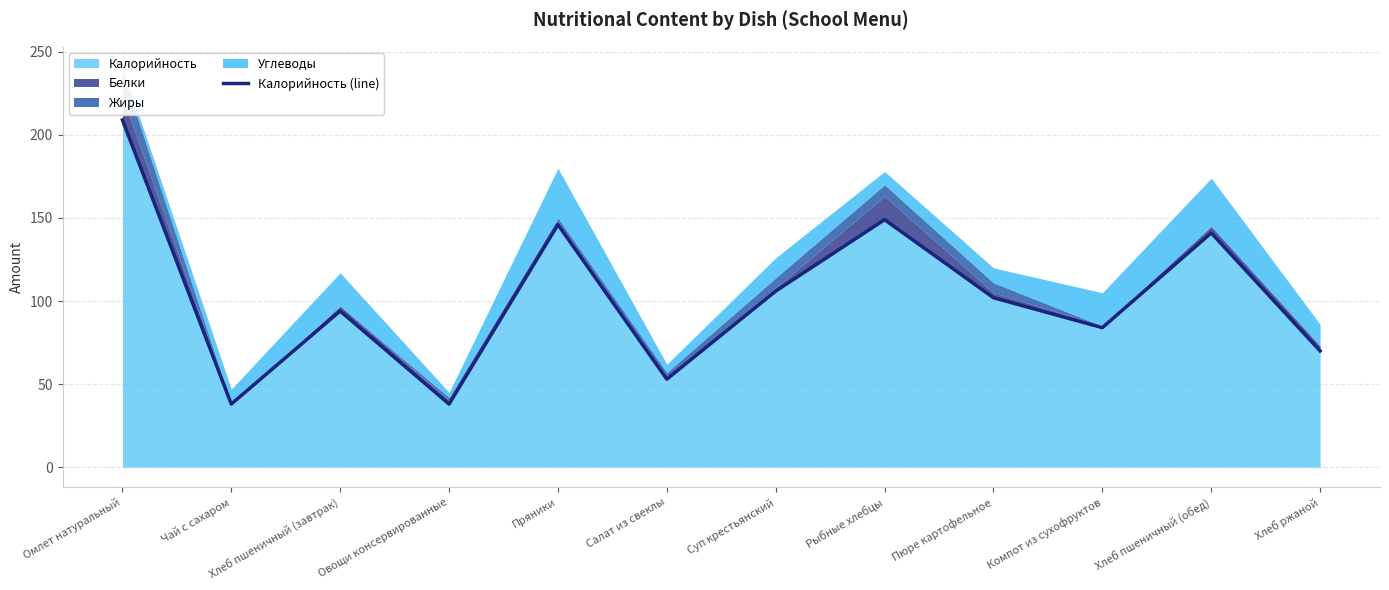

Rank the categories by value from highest to lowest.

Омлет натуральный, Рыбные хлебцы, Пряники, Хлеб пшеничный (обед), Суп крестьянский, Пюре картофельное, Хлеб пшеничный (завтрак), Компот из сухофруктов, Хлеб ржаной, Салат из свеклы, Чай с сахаром, Овощи консервированные